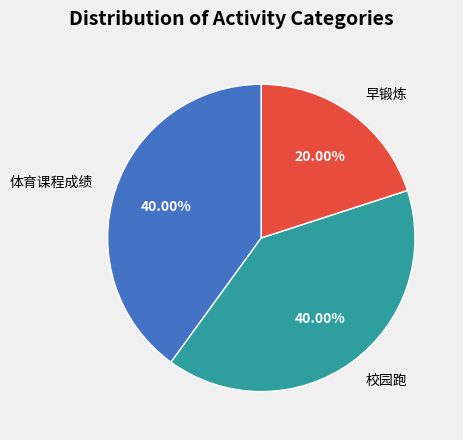

Which category has the smallest portion of the pie?

早锻炼